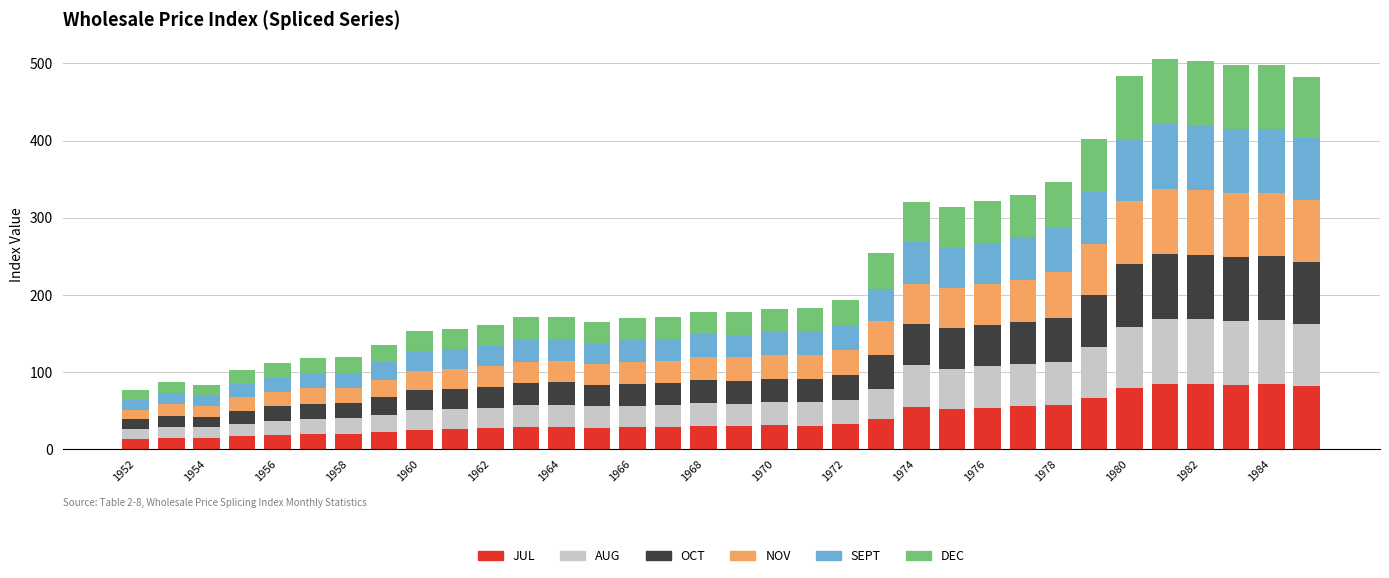

What is the difference between the maximum and minimum values in the JUL series?

71.1